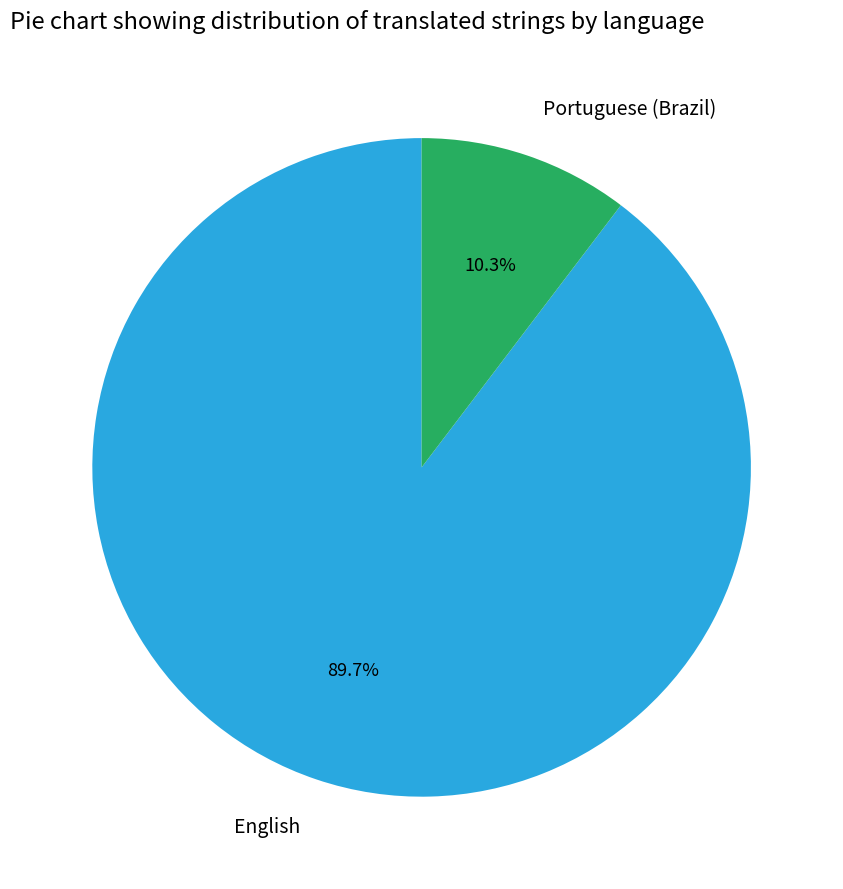

To the nearest percent, what is the difference between the largest and smallest slice percentages?

79%